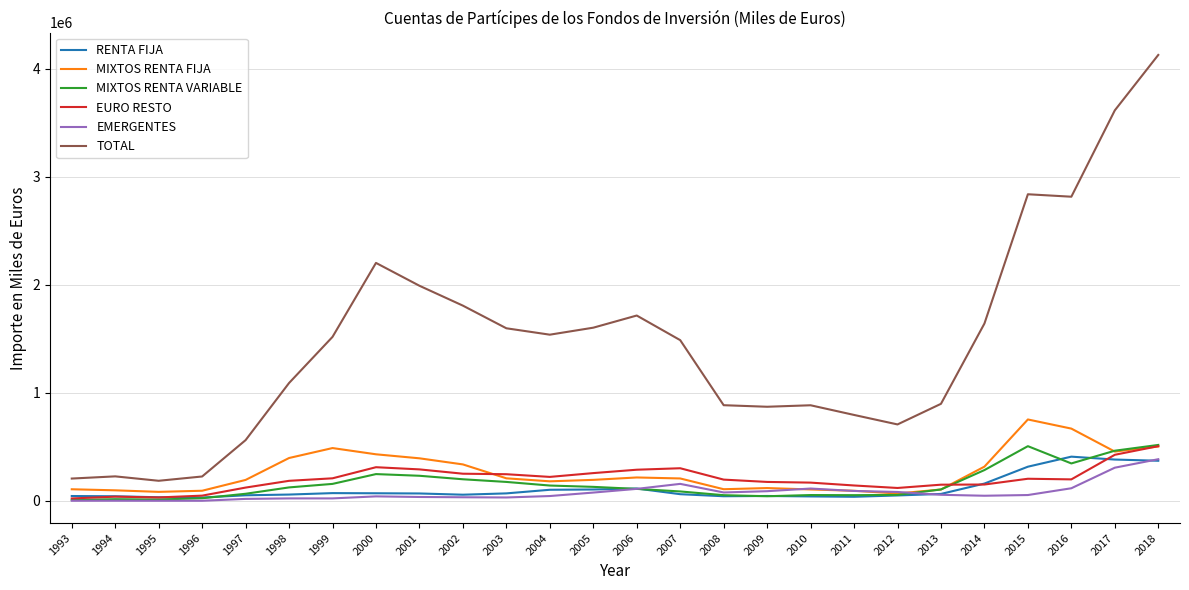

At which category is the sum across all series the highest?

2018